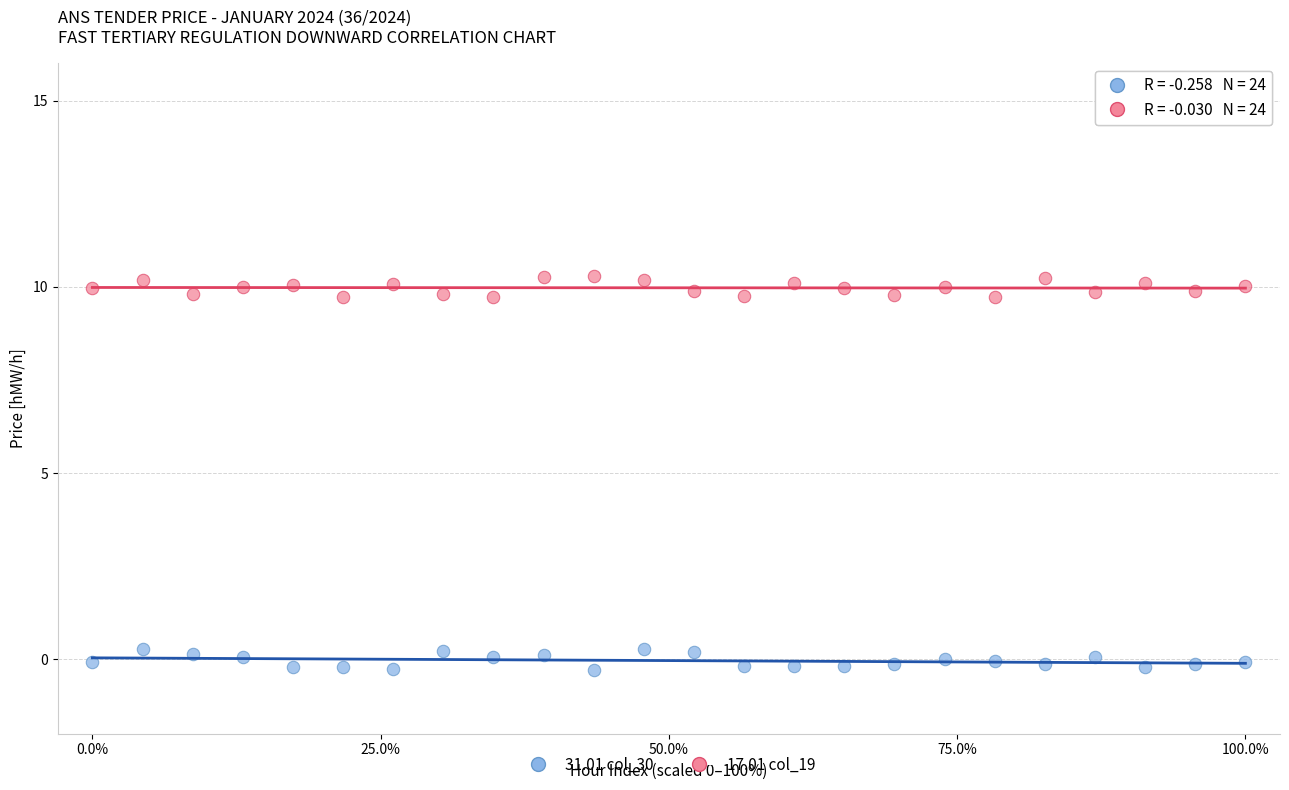

Across all data points, what is the range of X values (max minus min)?

100.0